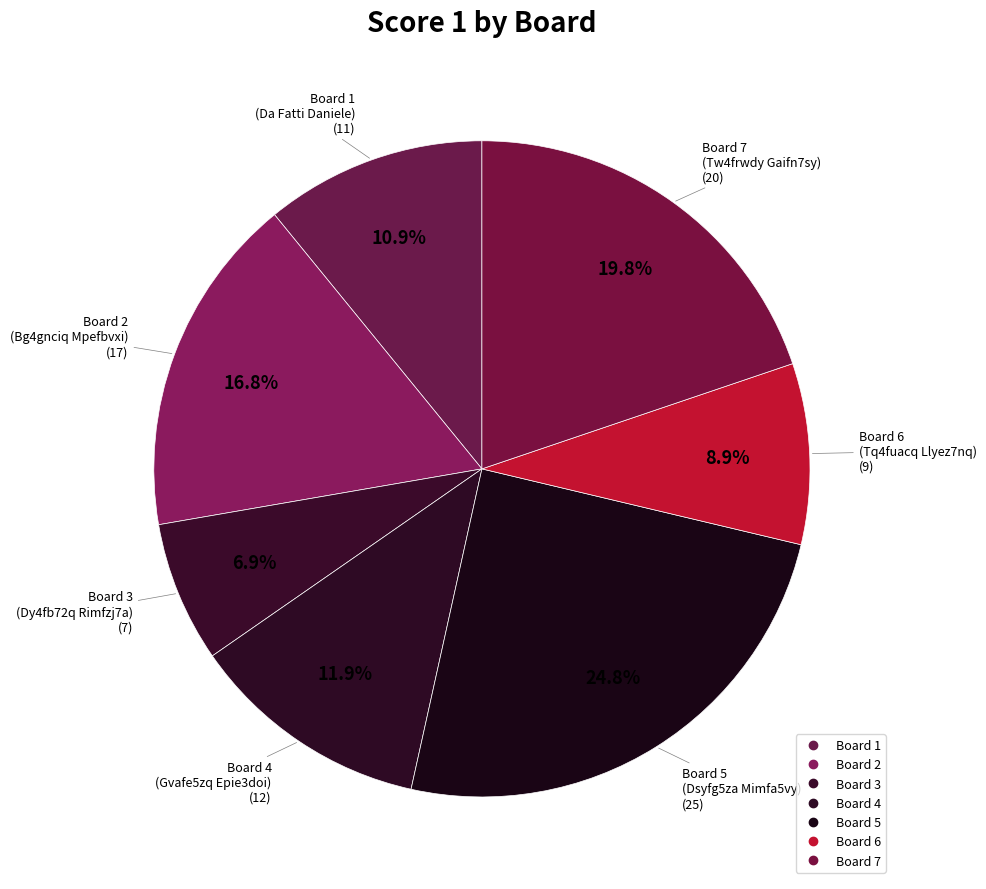

How many slices are in this pie chart?

7